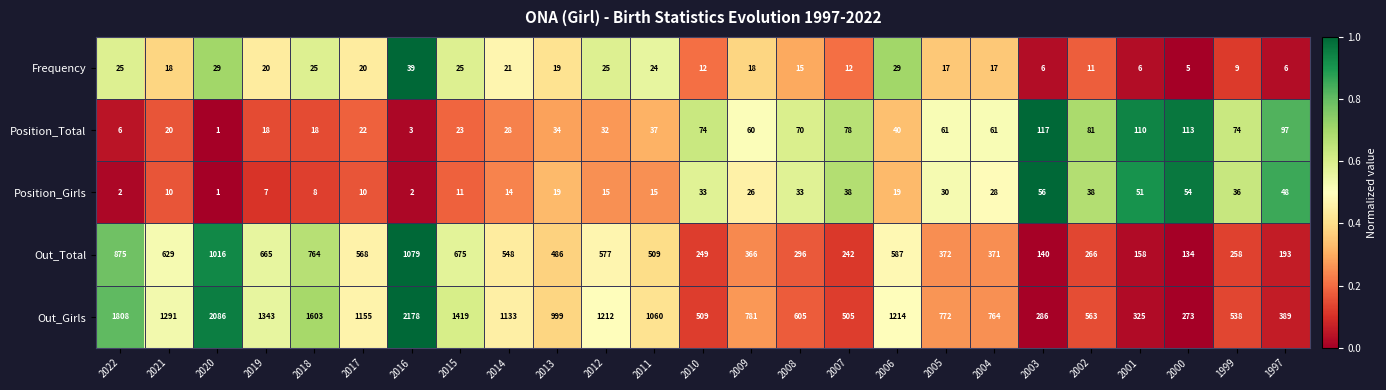

How many series are shown in this chart?

5